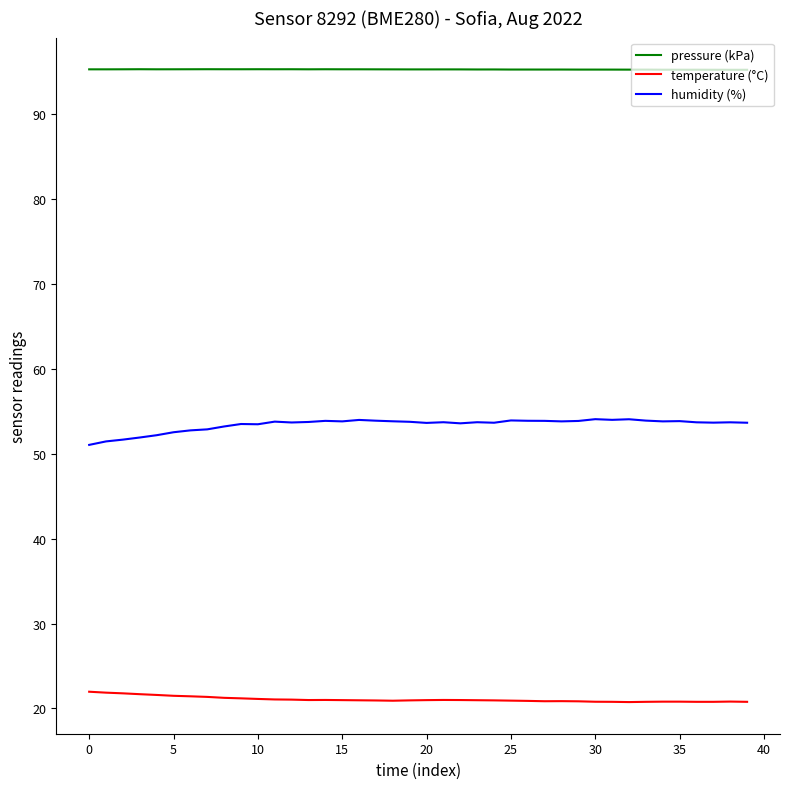

Which series has the largest total across all categories?

pressure (kPa)